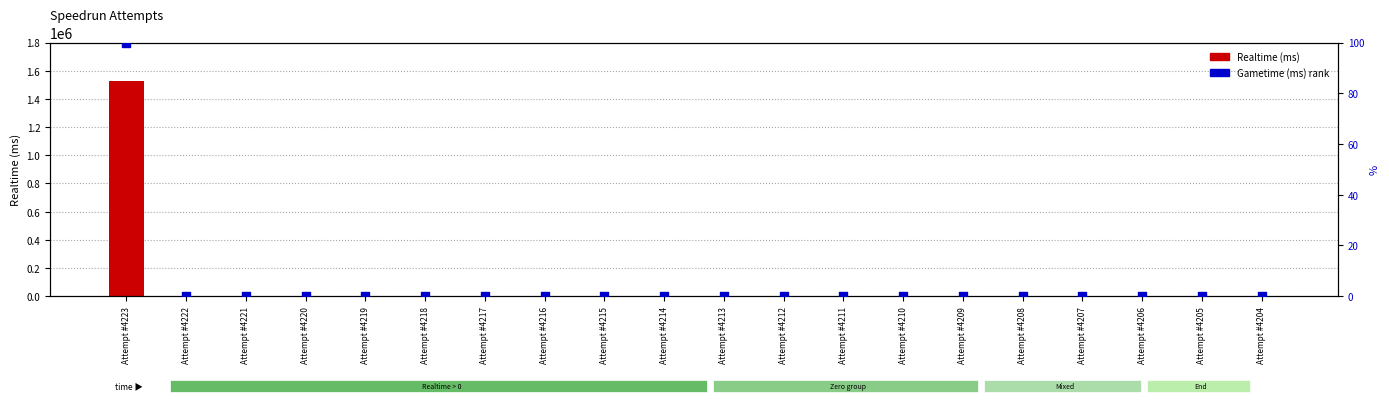

Which series has the widest spread of Y values?

Realtime (ms)